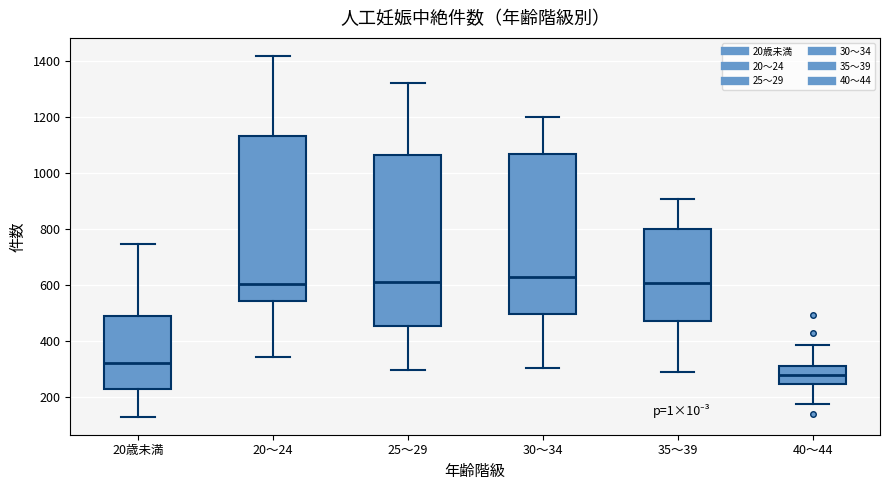

Reading left to right, read every box against the y-axis: the position of its median line, the range the box covers, and the ends of its whiskers. The values are not printed on the chart, so give them approximately, as read against the axis.

20歳未満: median 320, box 220 to 480, whiskers 120 to 740
20～24: median 600, box 540 to 1140, whiskers 340 to 1420
25～29: median 620, box 460 to 1060, whiskers 300 to 1320
30～34: median 620, box 500 to 1060, whiskers 300 to 1200
35～39: median 600, box 480 to 800, whiskers 280 to 900
40～44: median 280, box 240 to 320, whiskers 180 to 380